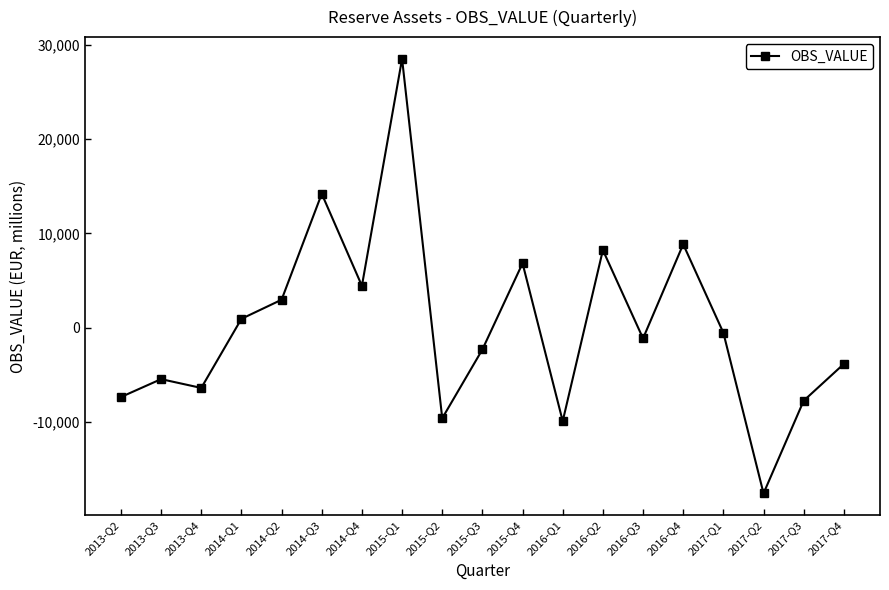

How many interior local valleys (lower than both neighbors) does the data have?

6